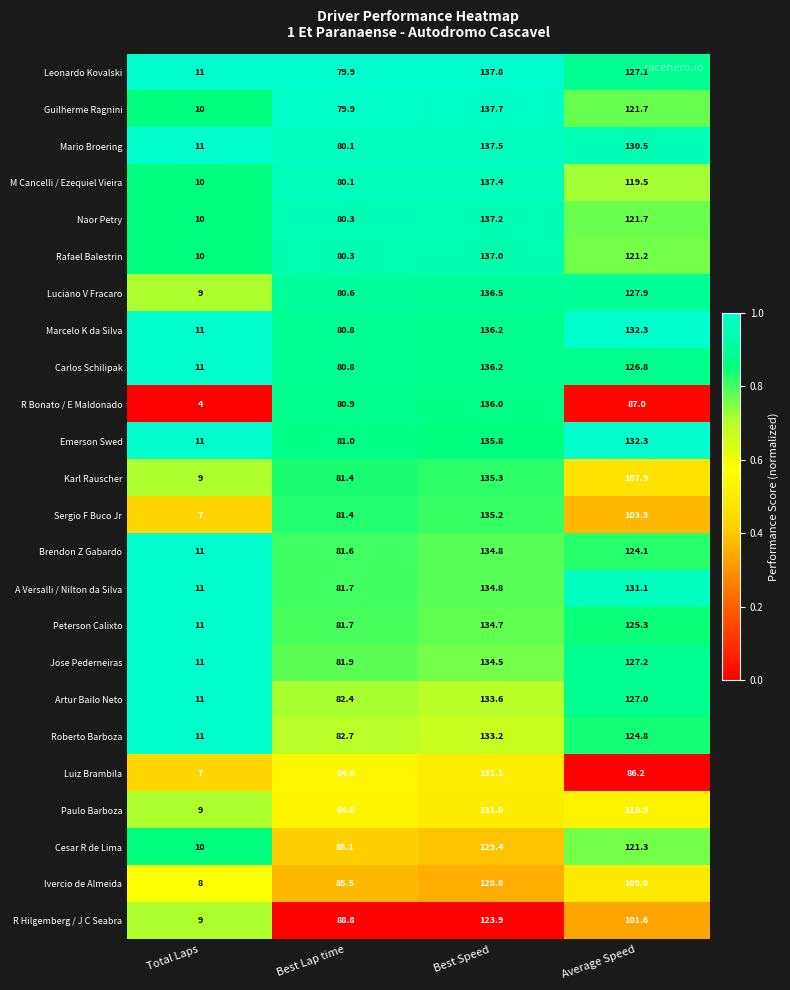

The Guilherme Ragnini series shows 137.7 at Best Speed. True or false?

True